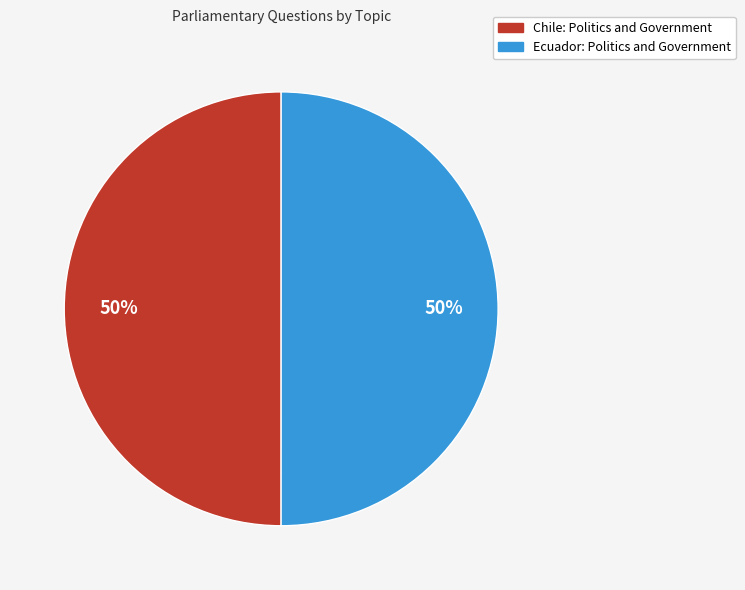

Combined, do Chile: Politics and Government and Ecuador: Politics and Government account for over 50%?

Yes